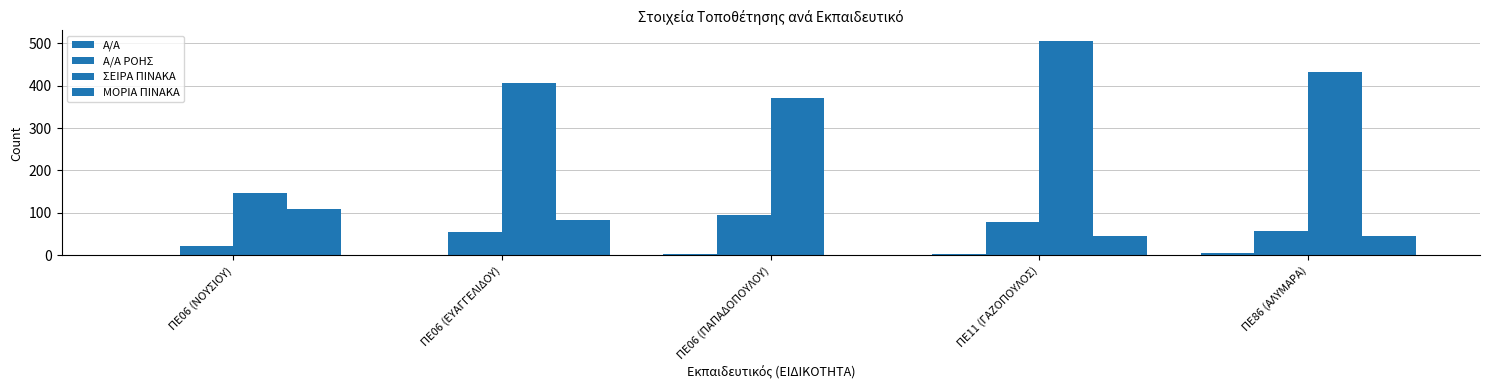

How many series are shown in this chart?

4